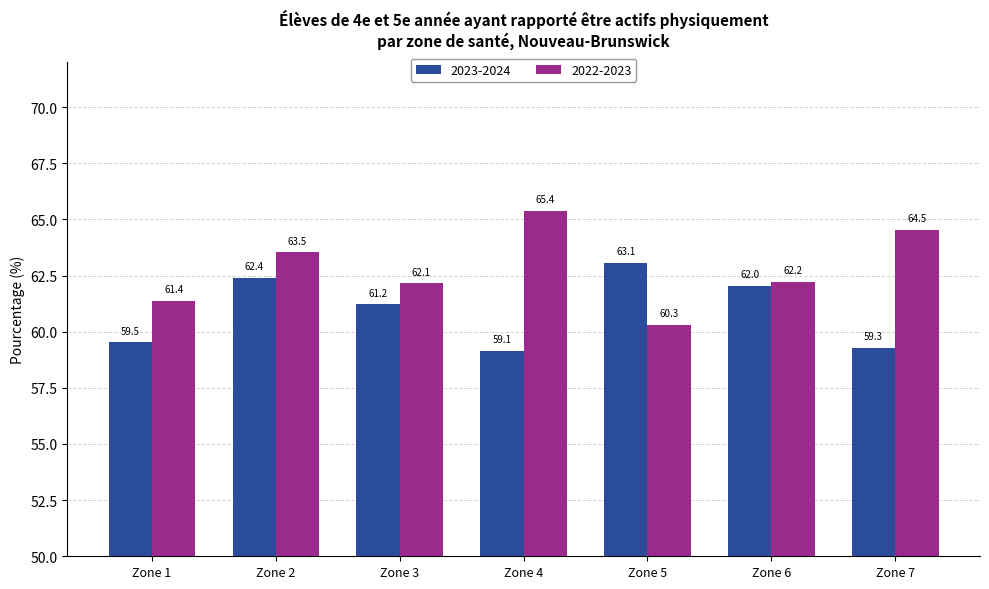

Is the value of 2023-2024 at Zone 6 greater than the value of 2022-2023 at Zone 4?

No